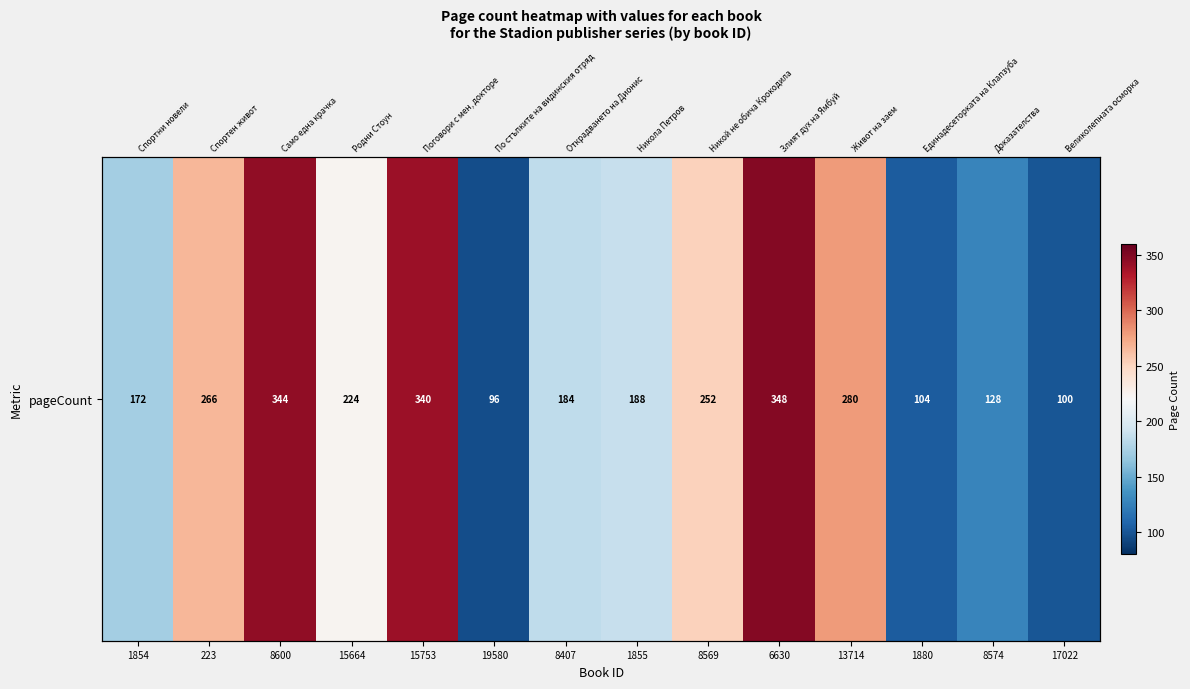

At which label is the value closest to 222?

15664